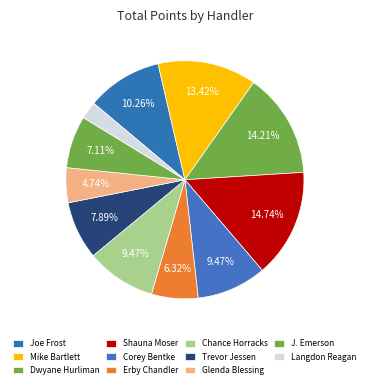

Count the number of slices in the pie.

11